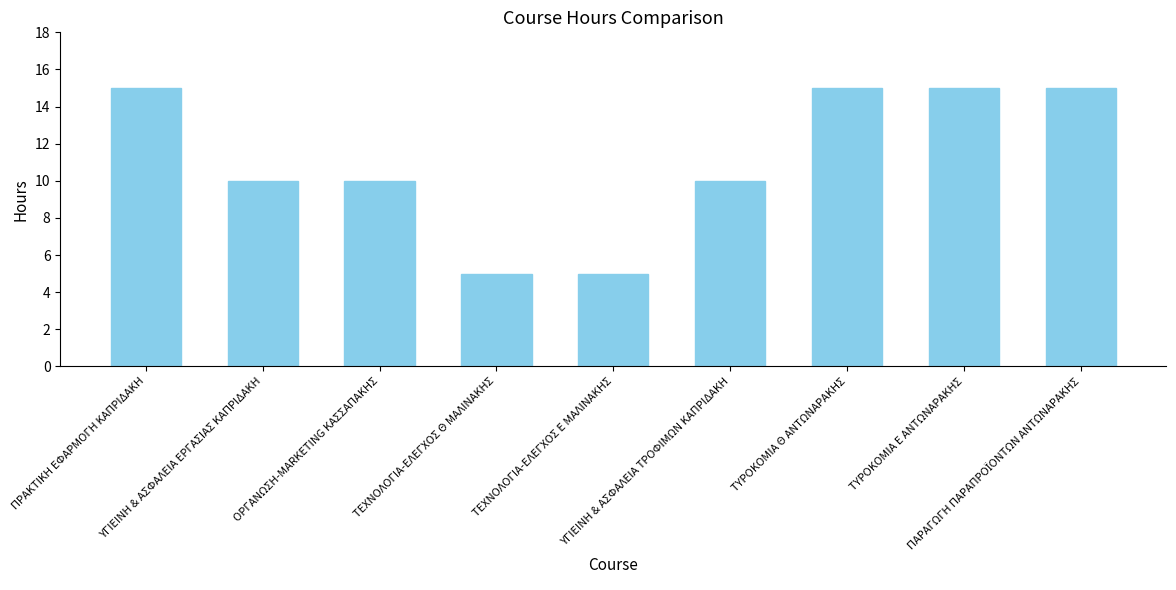

Is it true that the value at ΟΡΓΑΝΩΣΗ-MARKETING ΚΑΣΣΑΠΑΚΗΣ is 16?

False